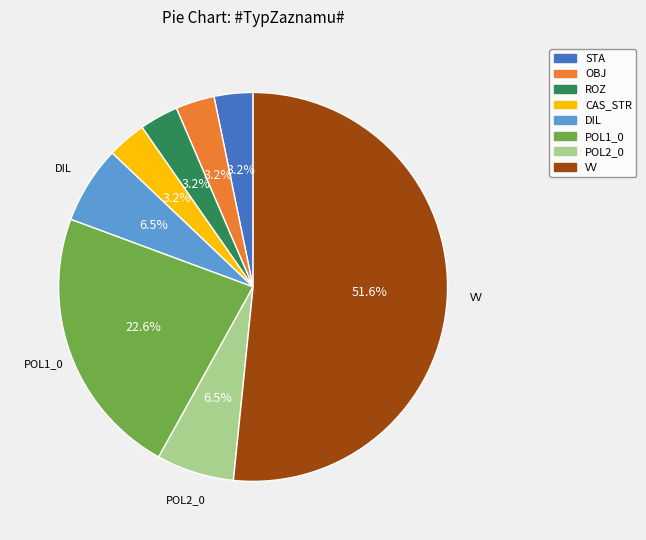

Is there a majority slice in this chart?

Yes